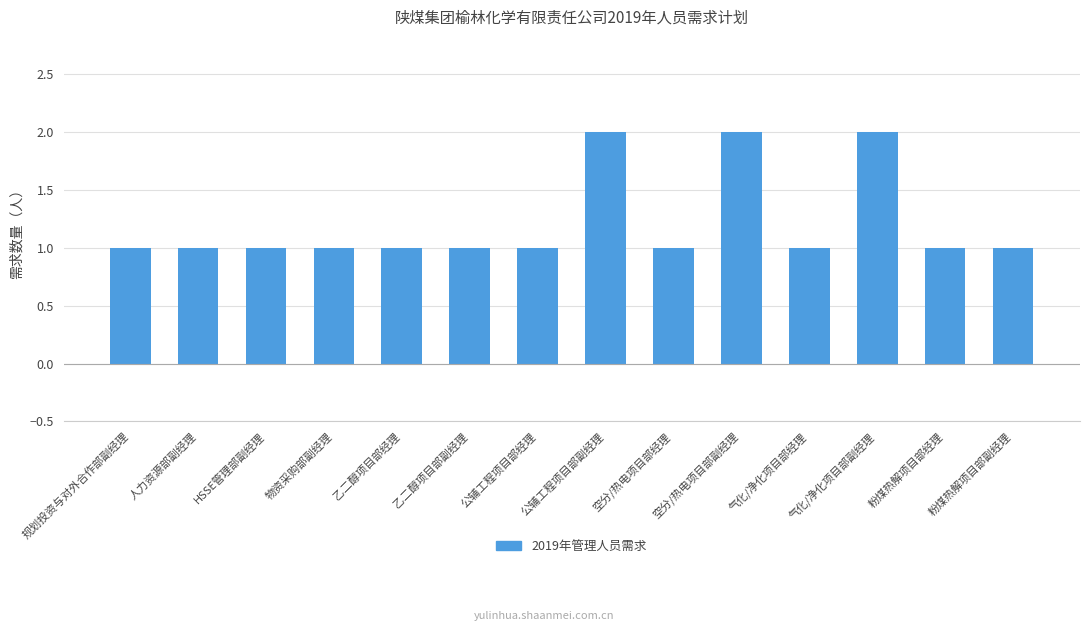

What is the maximum value shown in the chart?

2